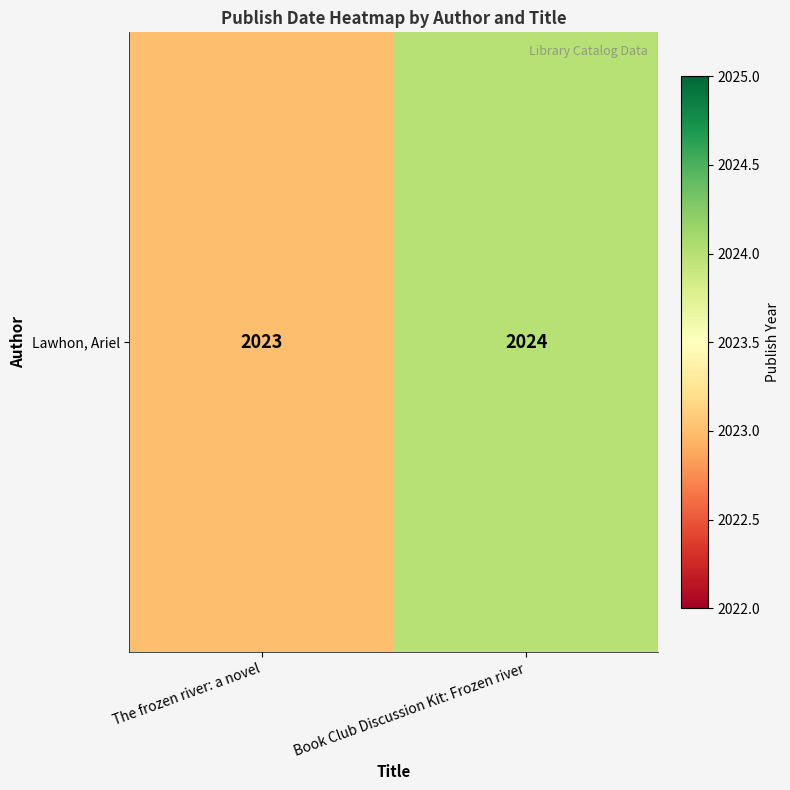

List the labels in order of value, smallest first.

The frozen river: a novel, Book Club Discussion Kit: Frozen river